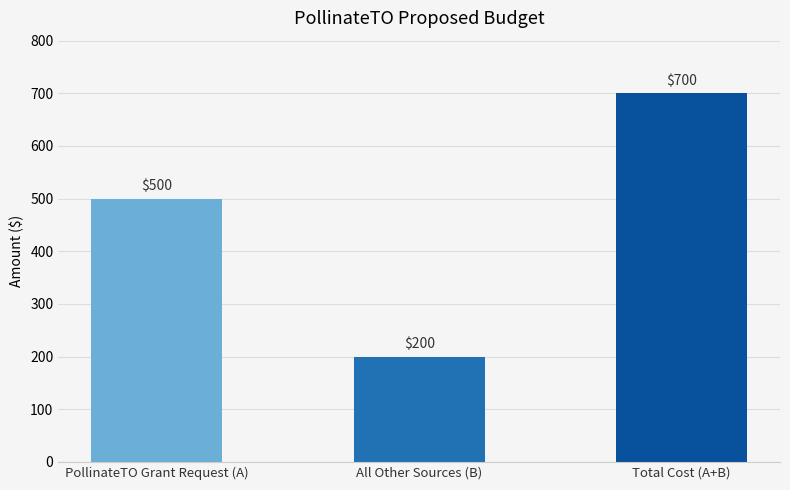

Are the bars grouped side by side (vs. stacked)?

No